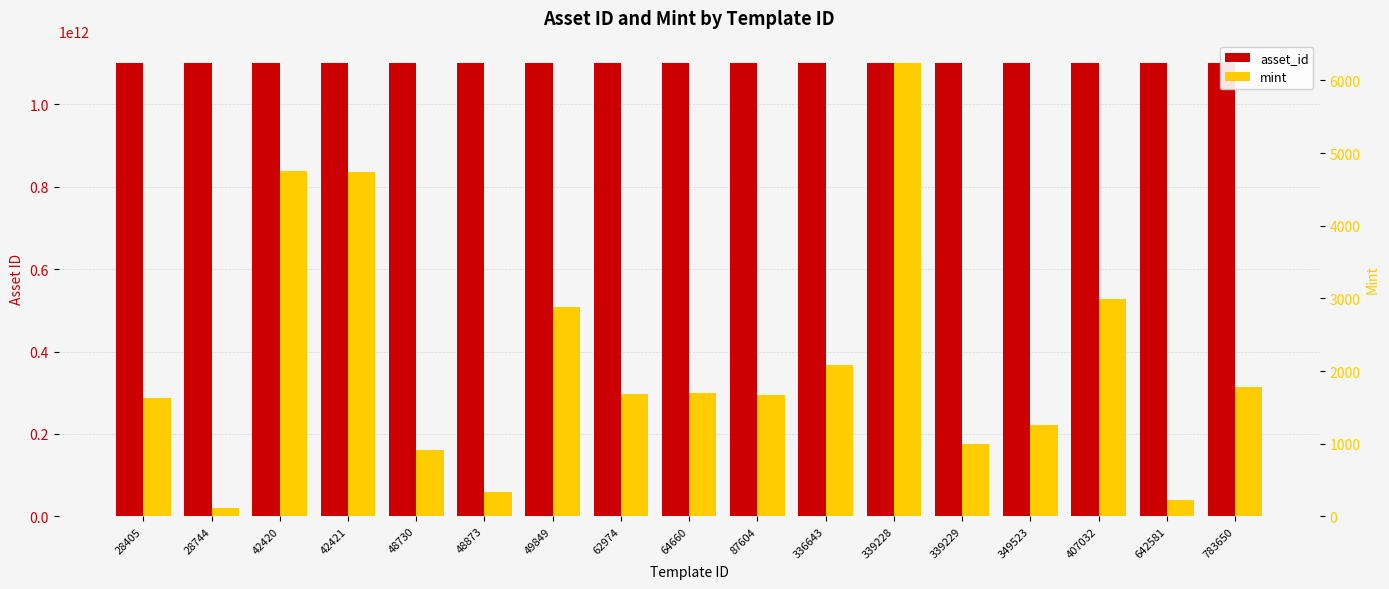

Does the chart contain any negative values?

No